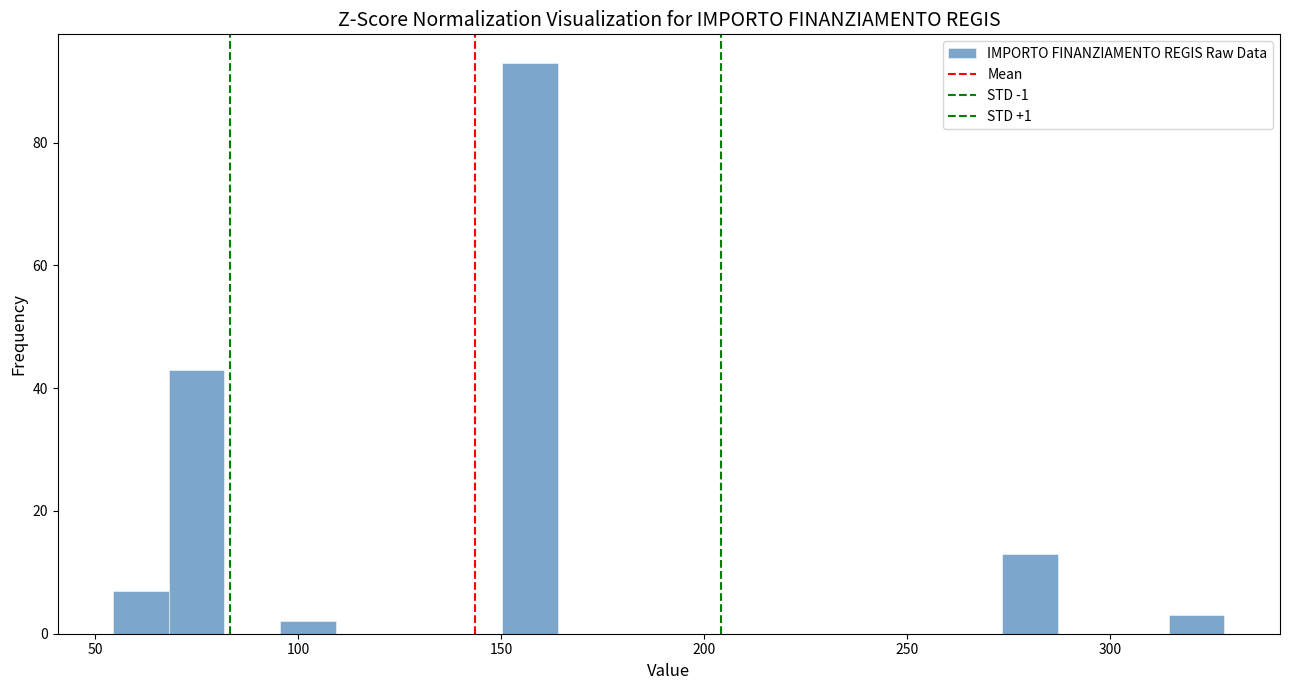

Around what value on the x-axis is the tallest bar? Give the approximate position of its centre, as read against the axis.

155